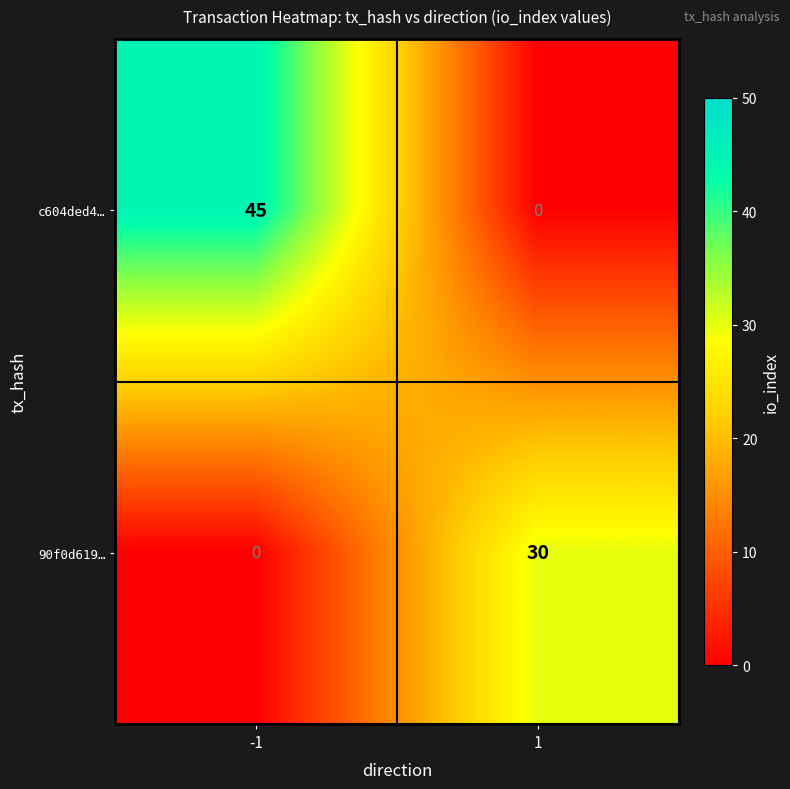

The 90f0d619… series shows 20 at -1. True or false?

False